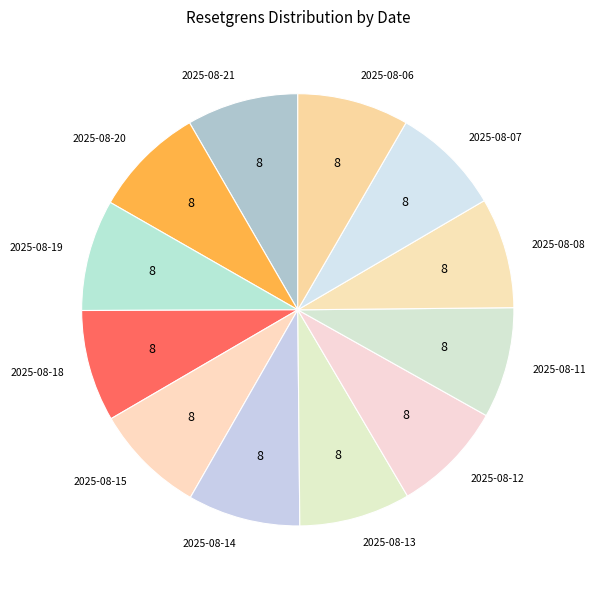

Is it true that 2025-08-07 is 1% of the pie?

False